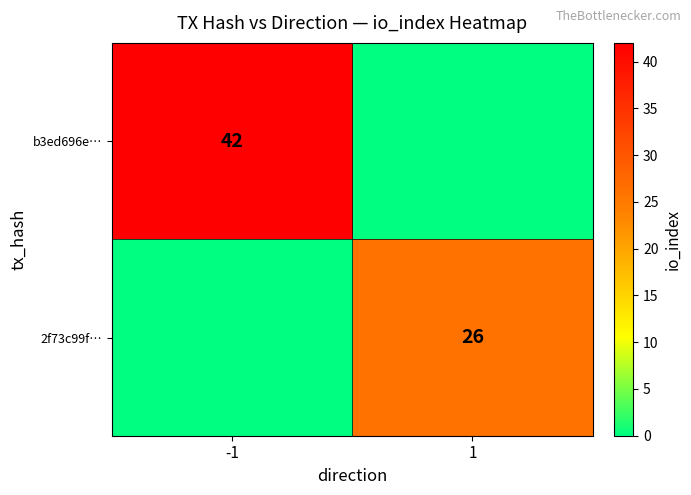

The 2f73c99f… series shows 46 at 1. True or false?

False